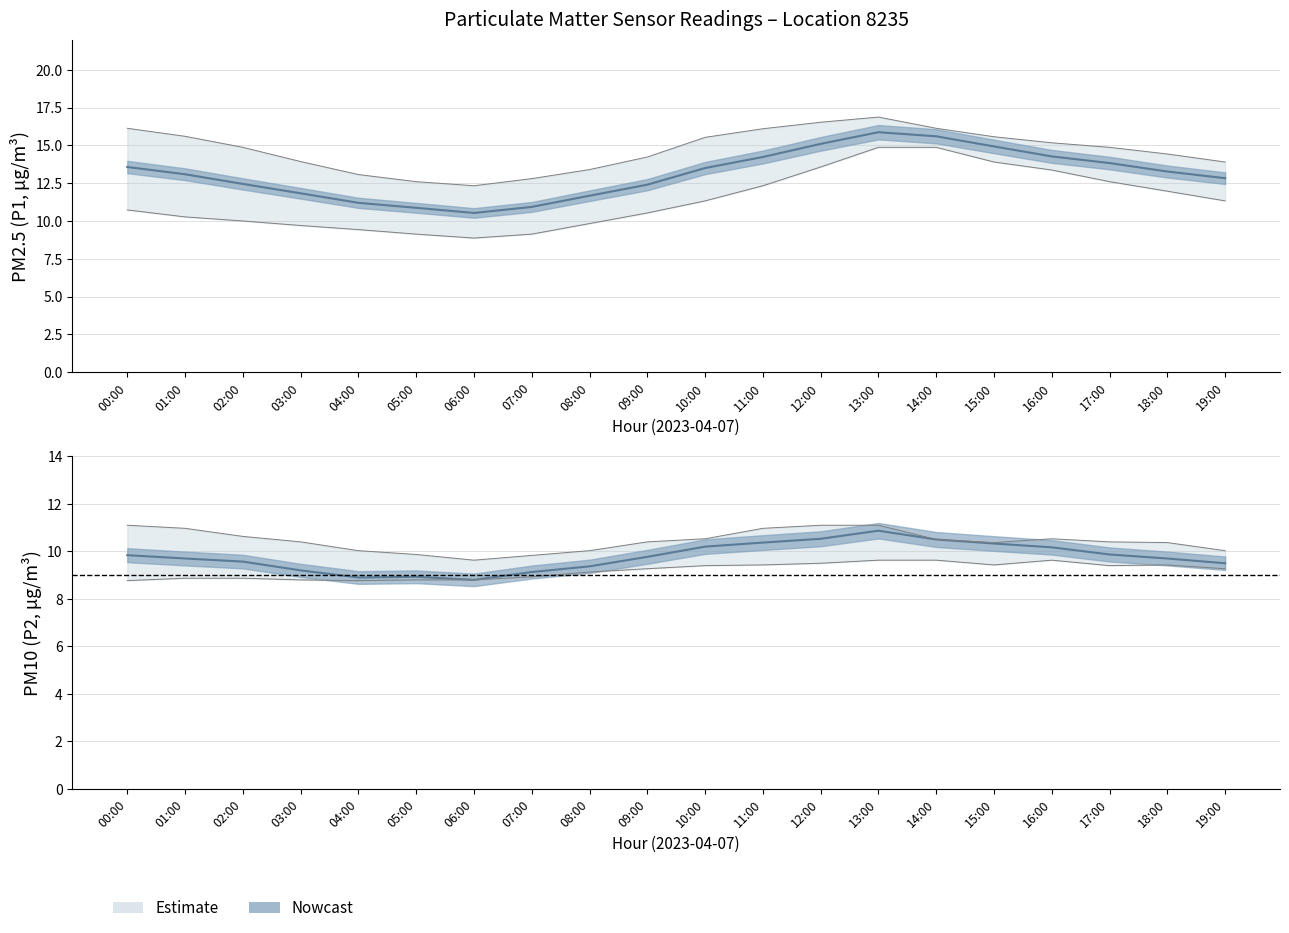

What is the sum of all P1 mean values?

262.0